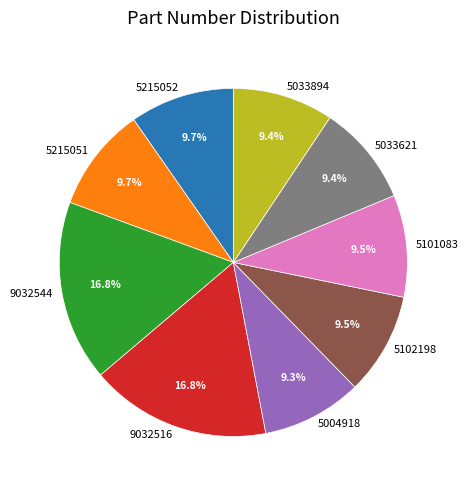

Combined, do 9032544 and 9032516 account for over 50%?

No